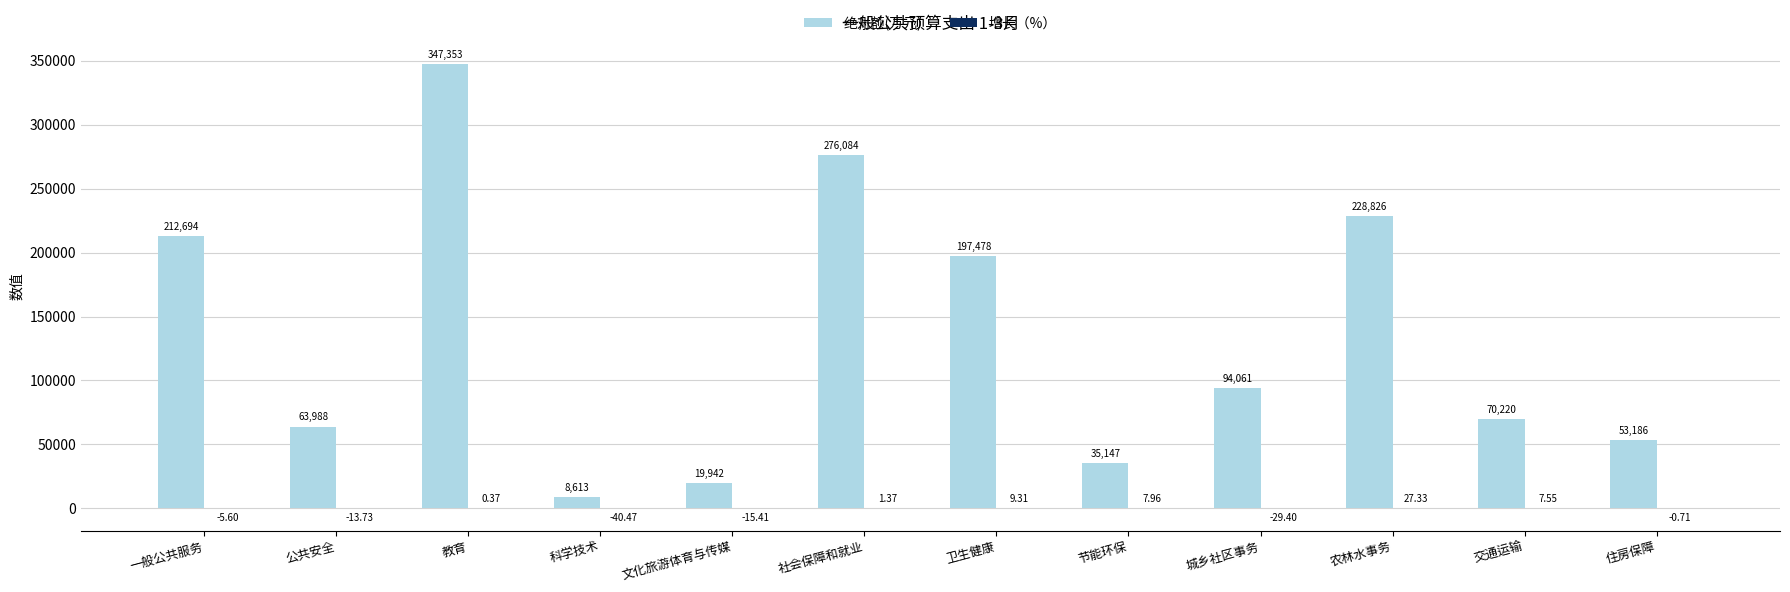

Which series changed the most between 教育 and 农林水事务?

绝对额(万元)